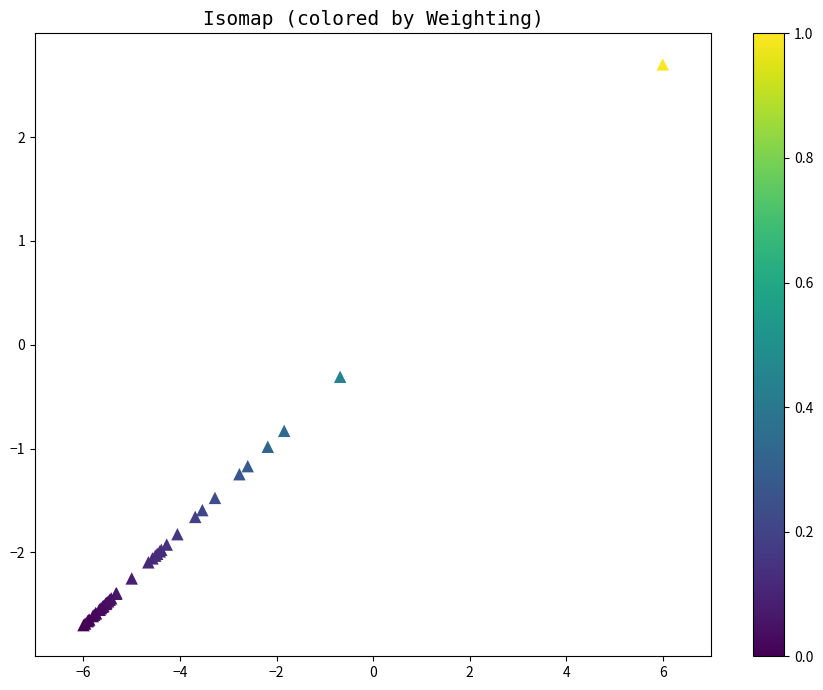

What Y value in the scatter plot is closest to 0?

-0.3